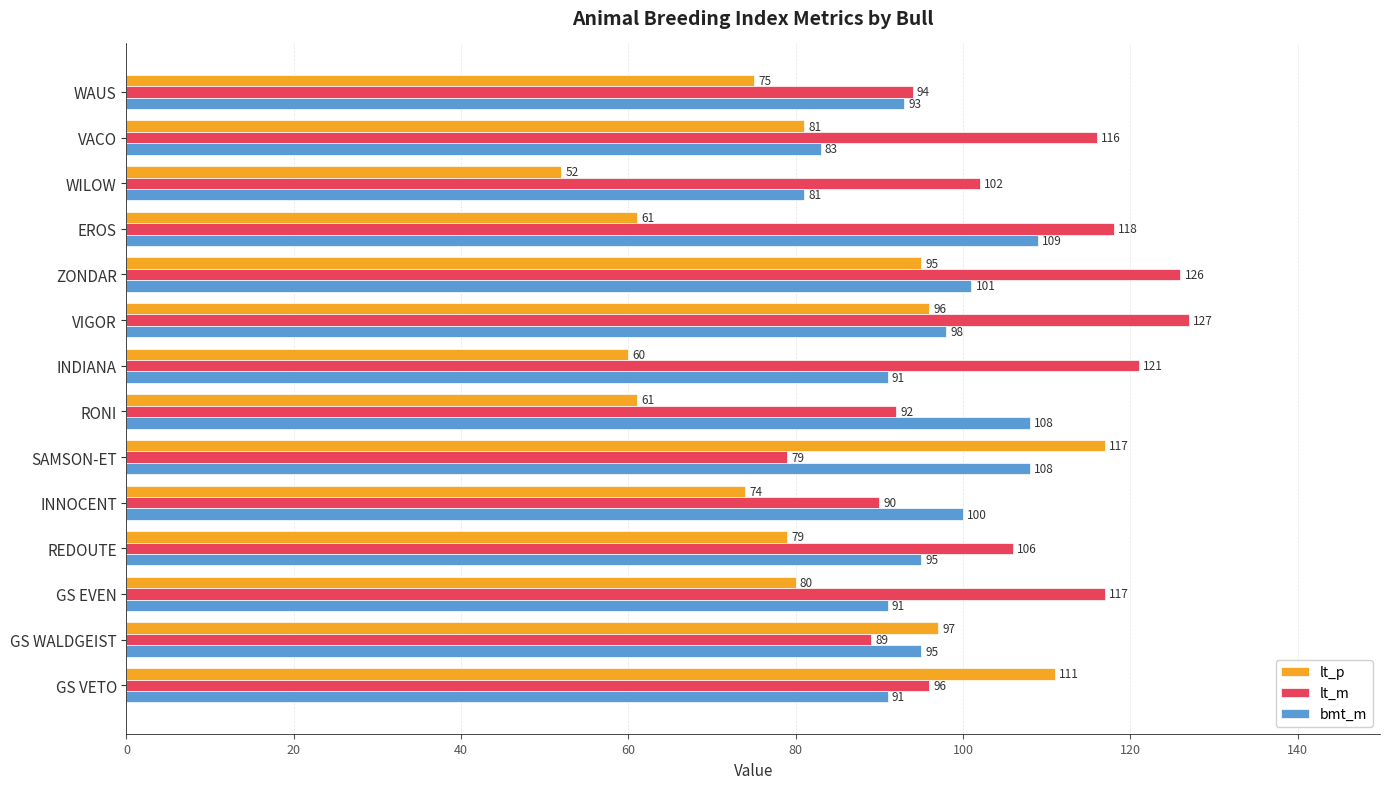

What is the difference between the maximum and minimum values in the lt_p series?

65